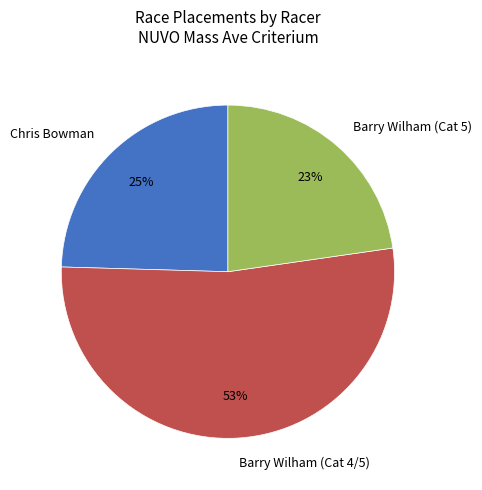

Which category accounts for the majority?

Barry Wilham (Cat 4/5)